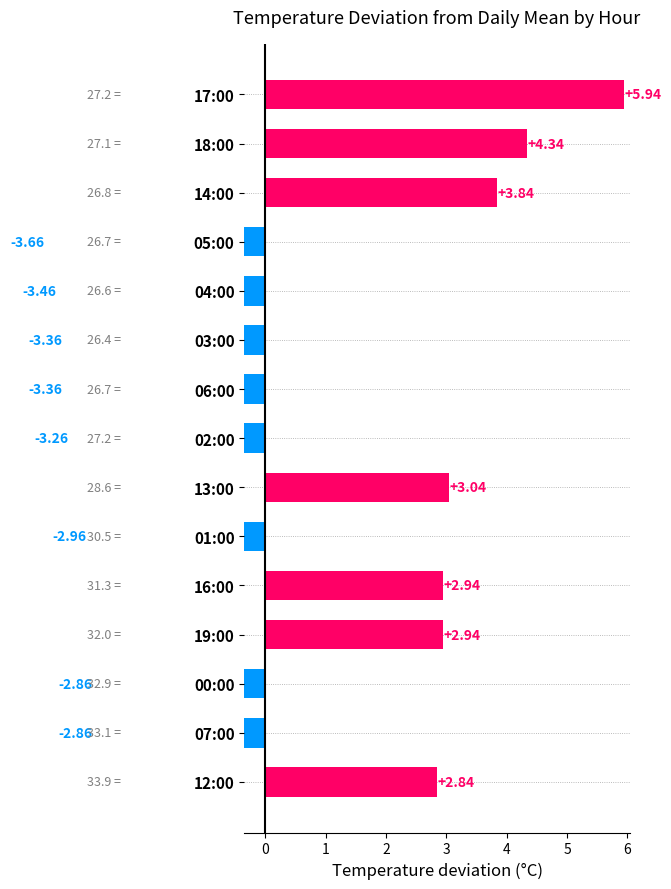

How many series are shown in this chart?

1